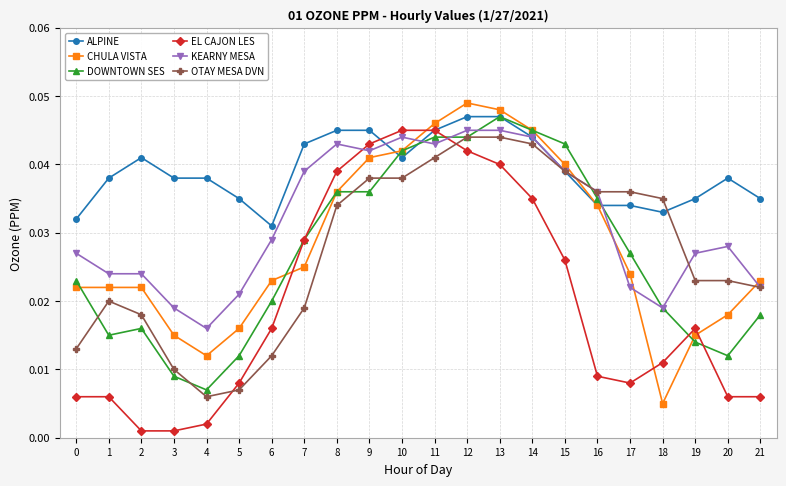

True or false: EL CAJON LES and KEARNY MESA intersect in this chart.

True